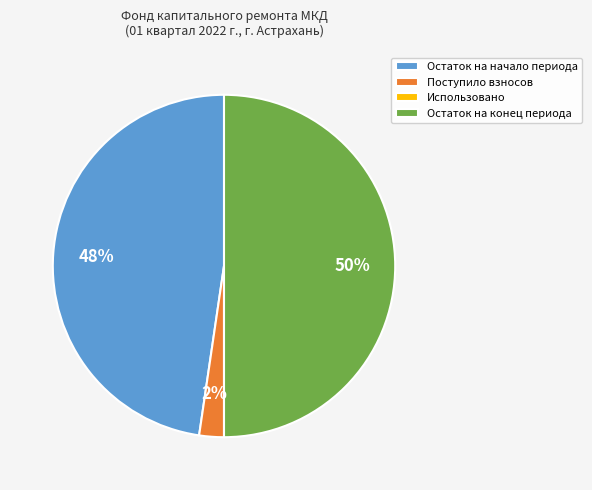

Between Поступило взносов and Остаток на начало периода, which is larger?

Остаток на начало периода